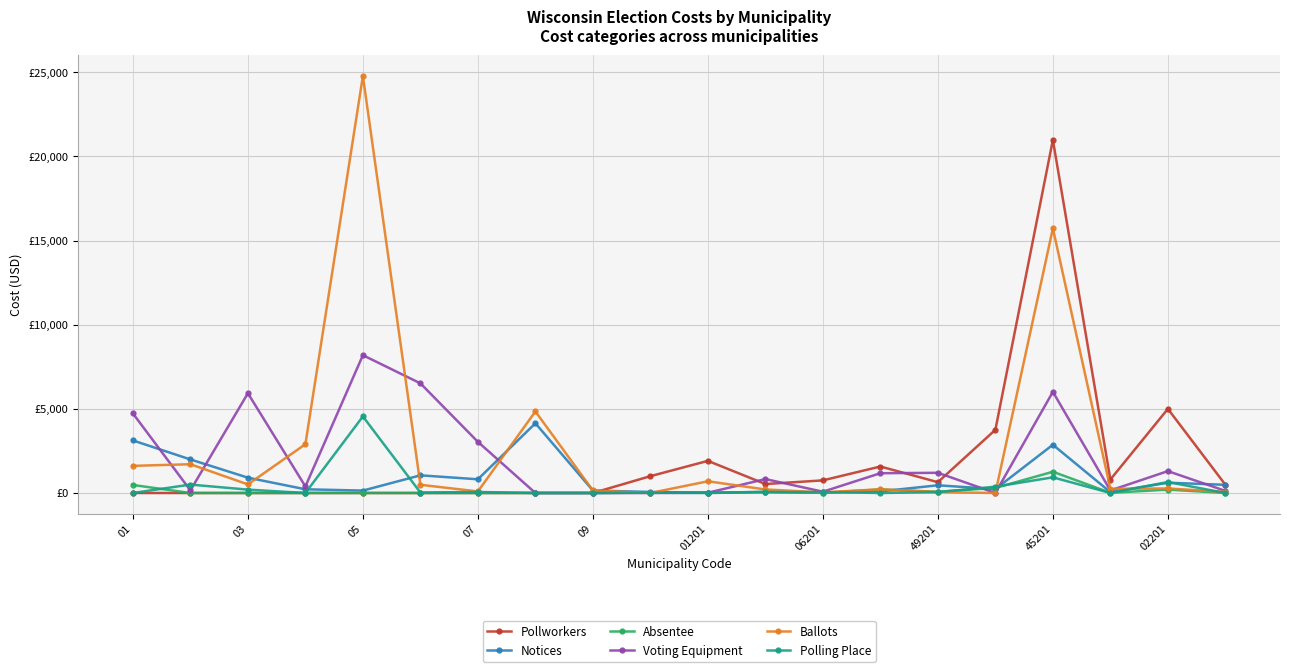

How many intersections are there between Voting Equipment and Absentee?

3